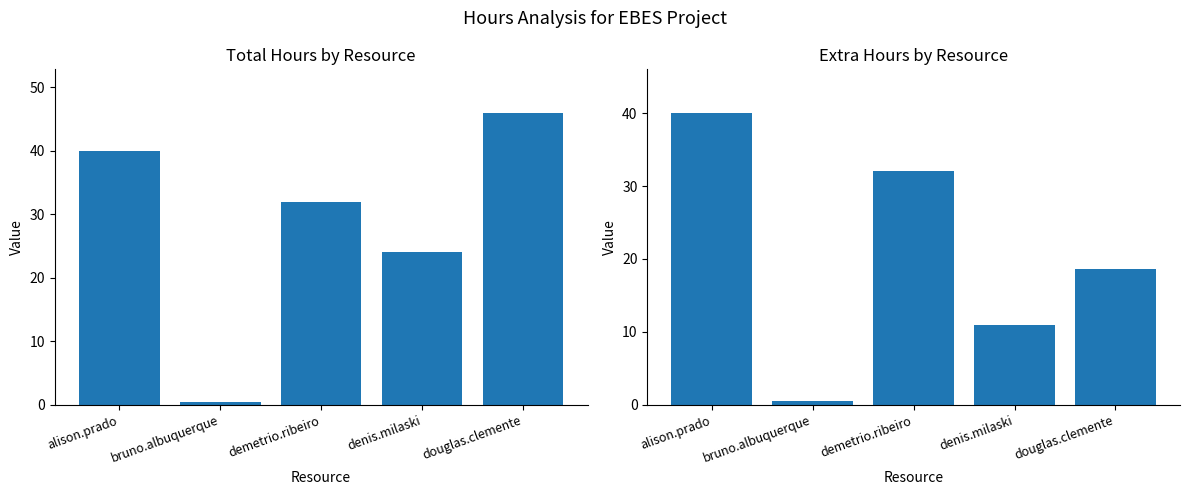

Are the bars grouped side by side (vs. stacked)?

Yes